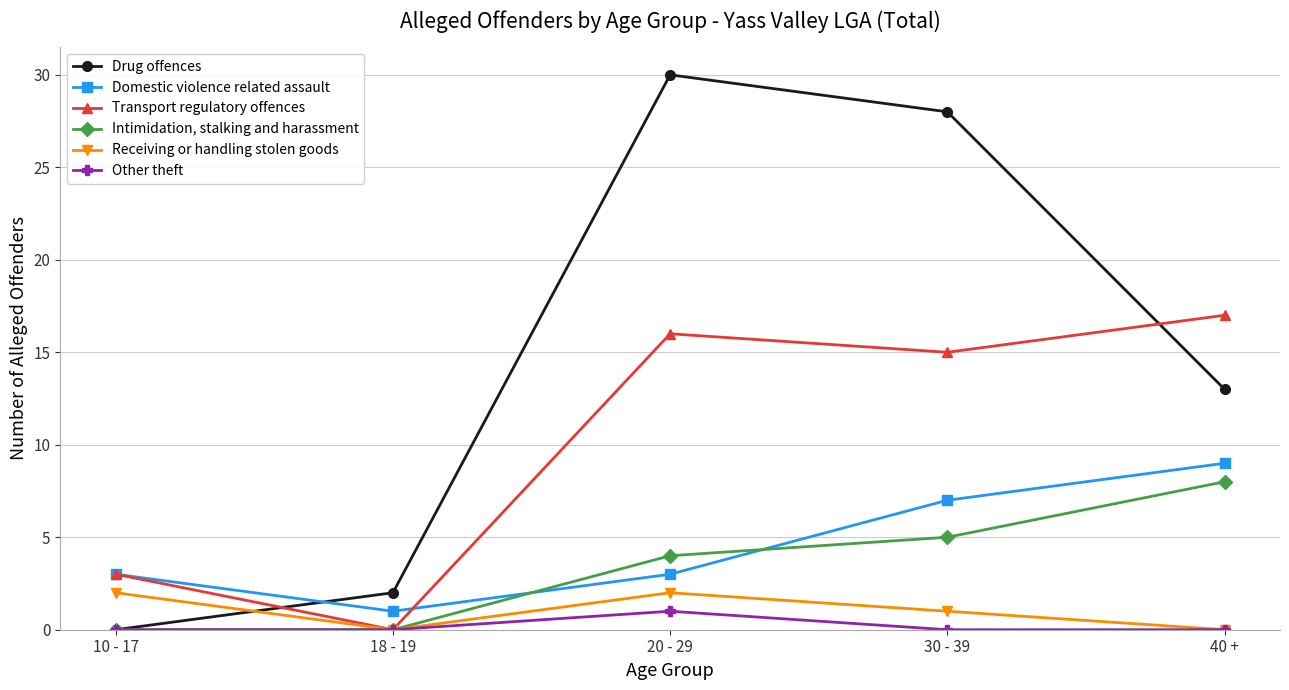

What are all the series names shown in the legend?

Drug offences, Domestic violence related assault, Transport regulatory offences, Intimidation, stalking and harassment, Receiving or handling stolen goods, Other theft